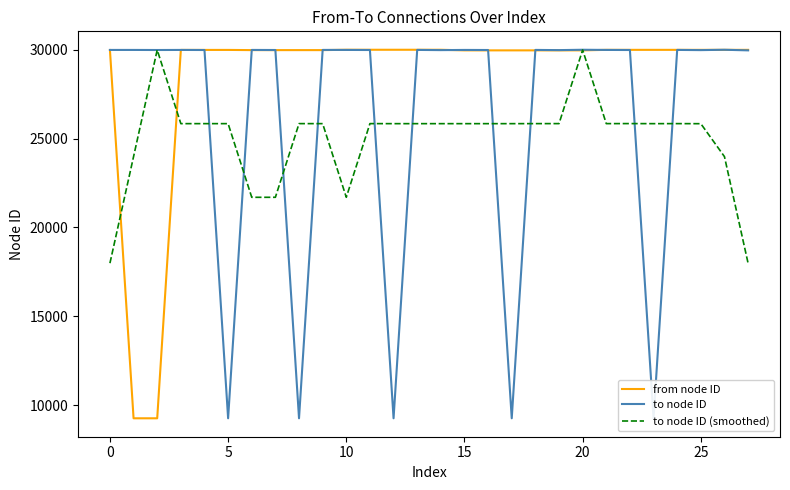

At 27, list the series in order from largest to smallest.

from node ID, to node ID, to node ID (smoothed)